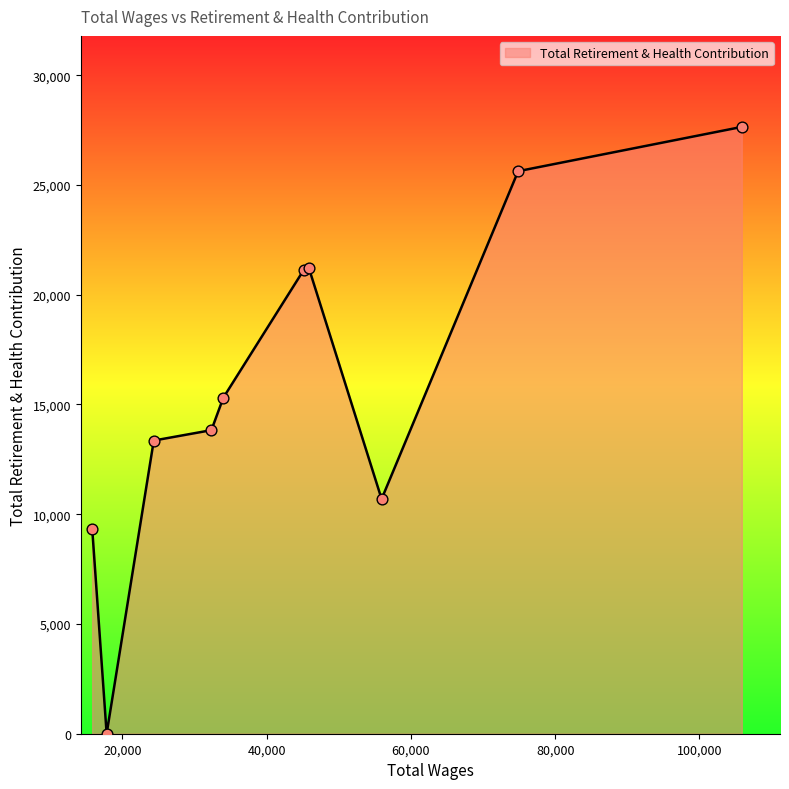

What is the maximum value shown in the chart?

27642